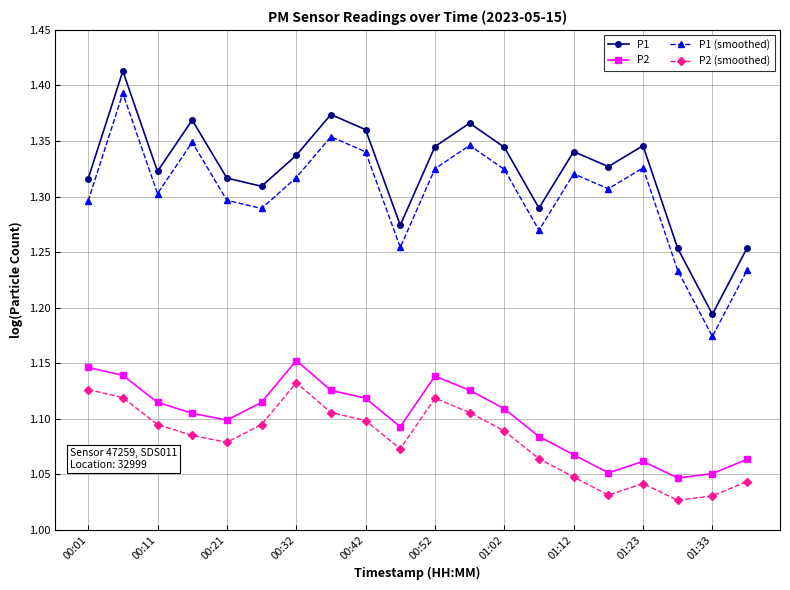

Count the P1 values in the range 1 to 2.

20